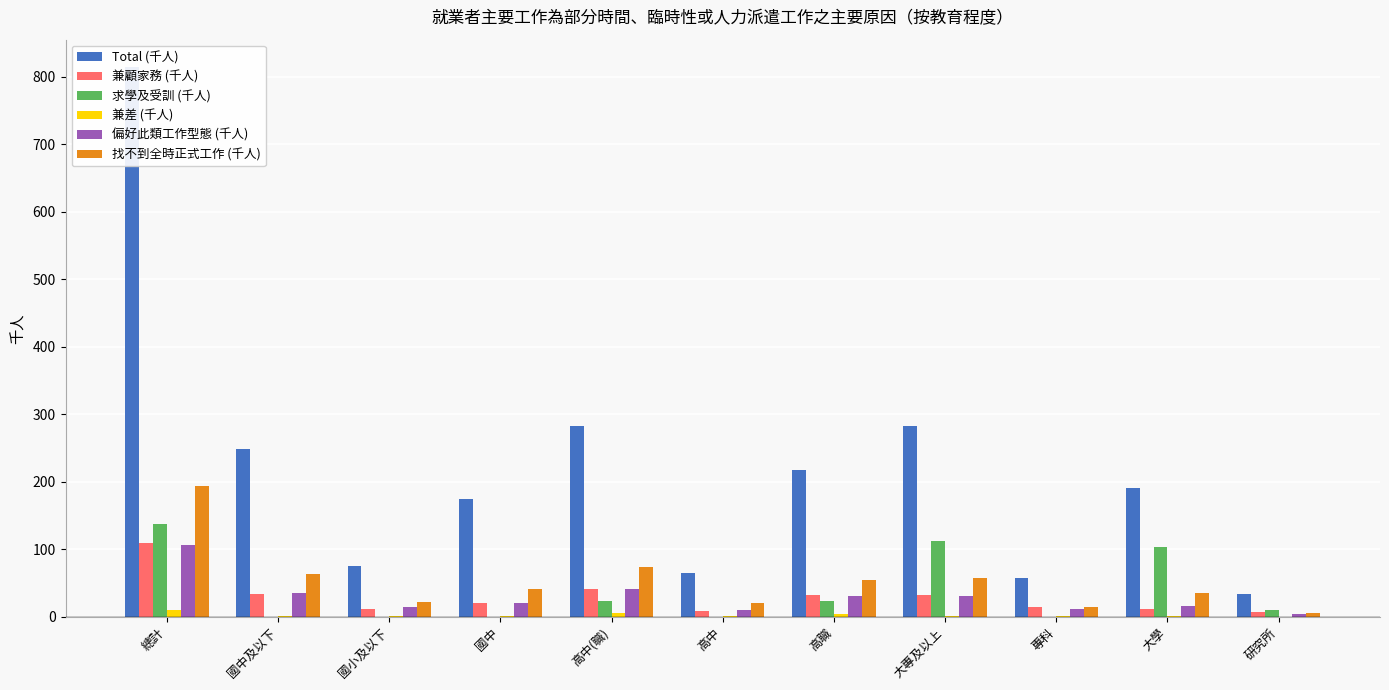

True or false: Total (千人) has a value of 102 at 專科.

False